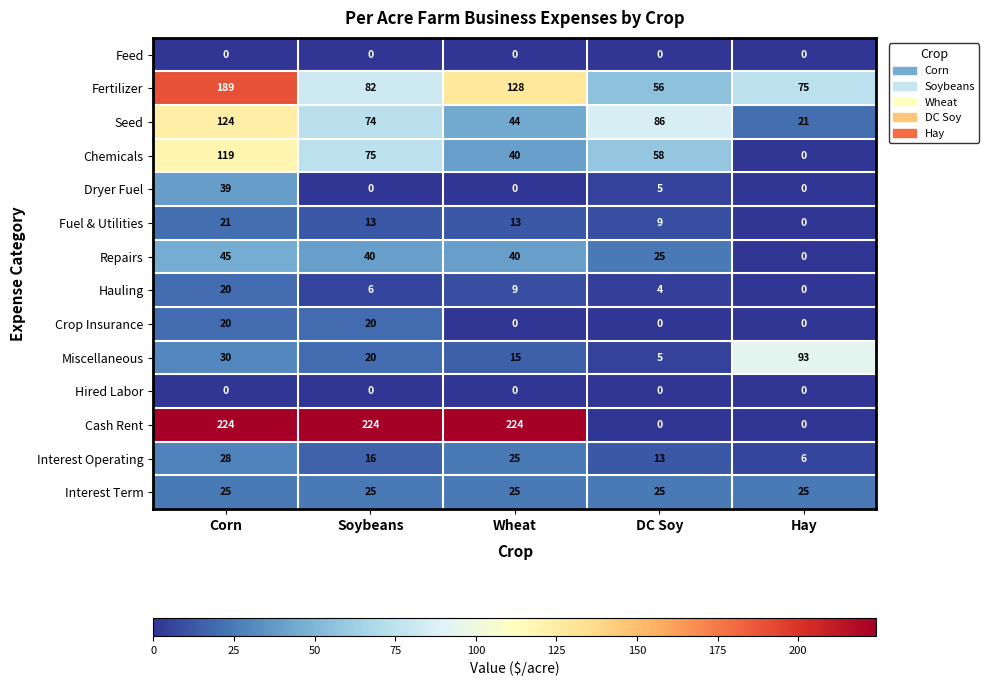

What is the minimum value for Seed?

21